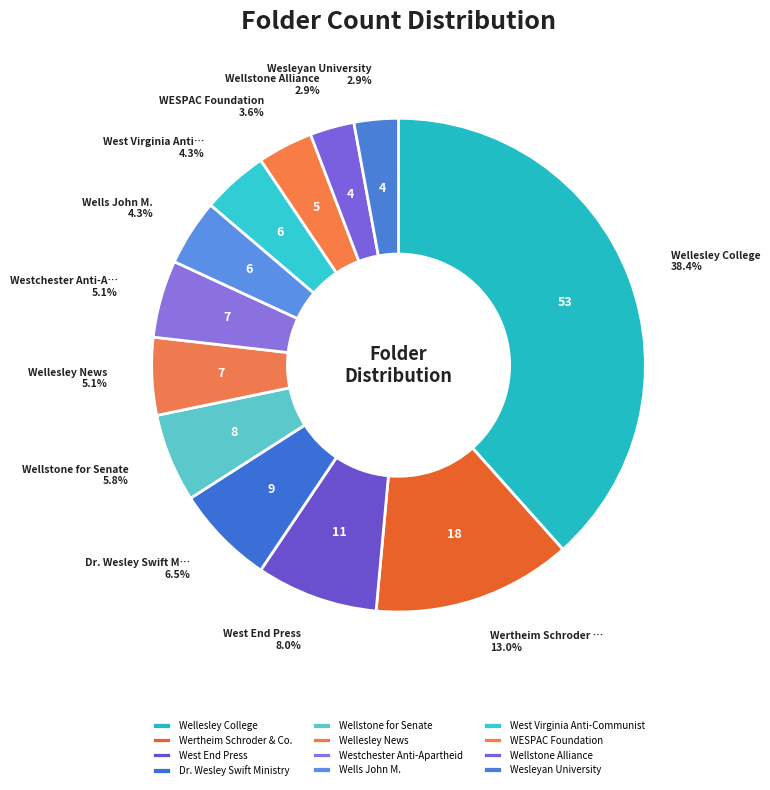

Which has a higher value, West Virginia Anti-Communist or Dr. Wesley Swift Ministry?

Dr. Wesley Swift Ministry